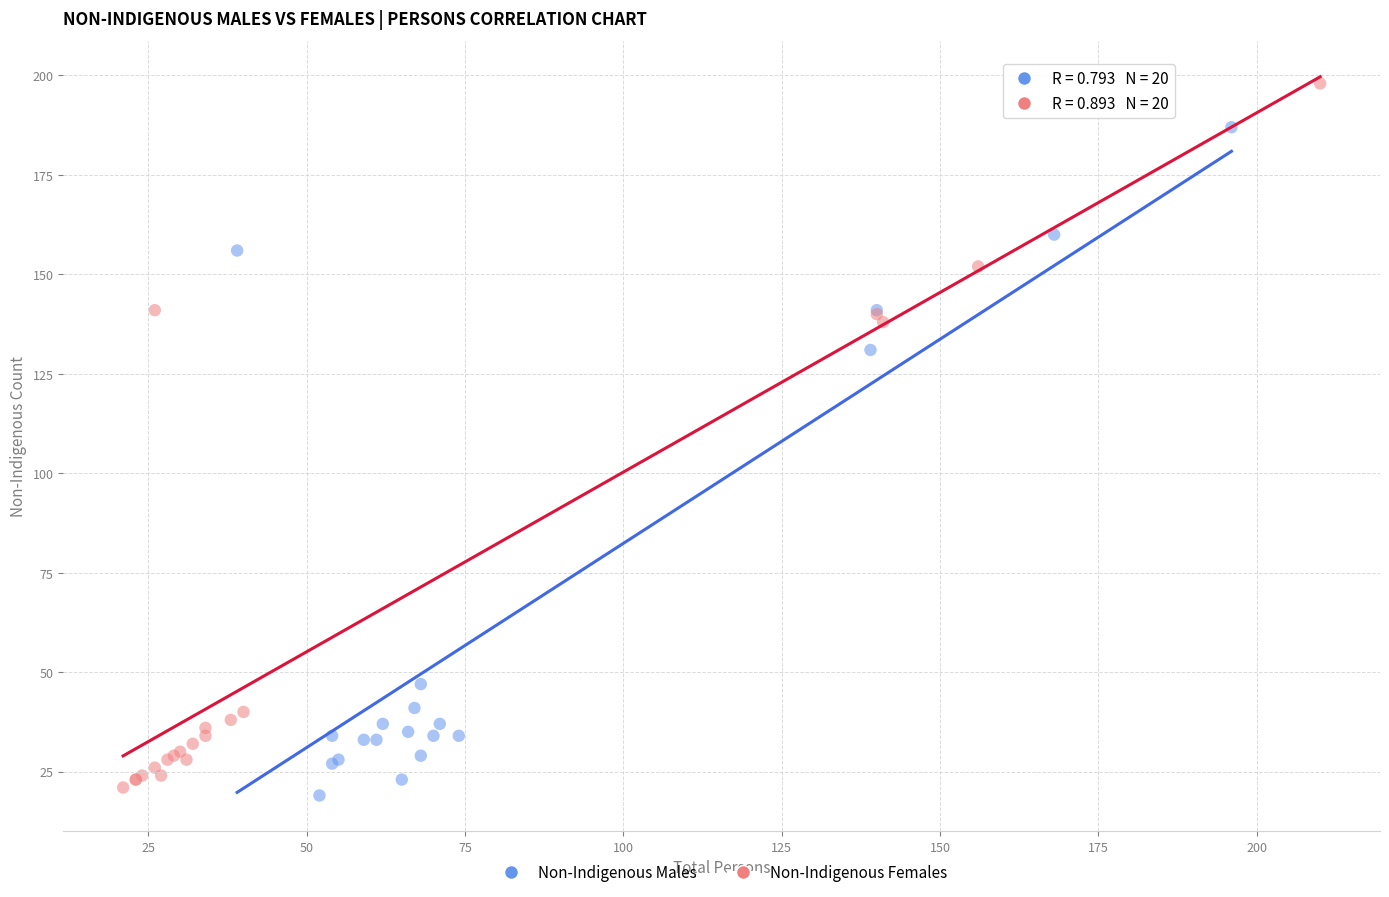

Which series contains the highest Y value?

Non-Indigenous Females